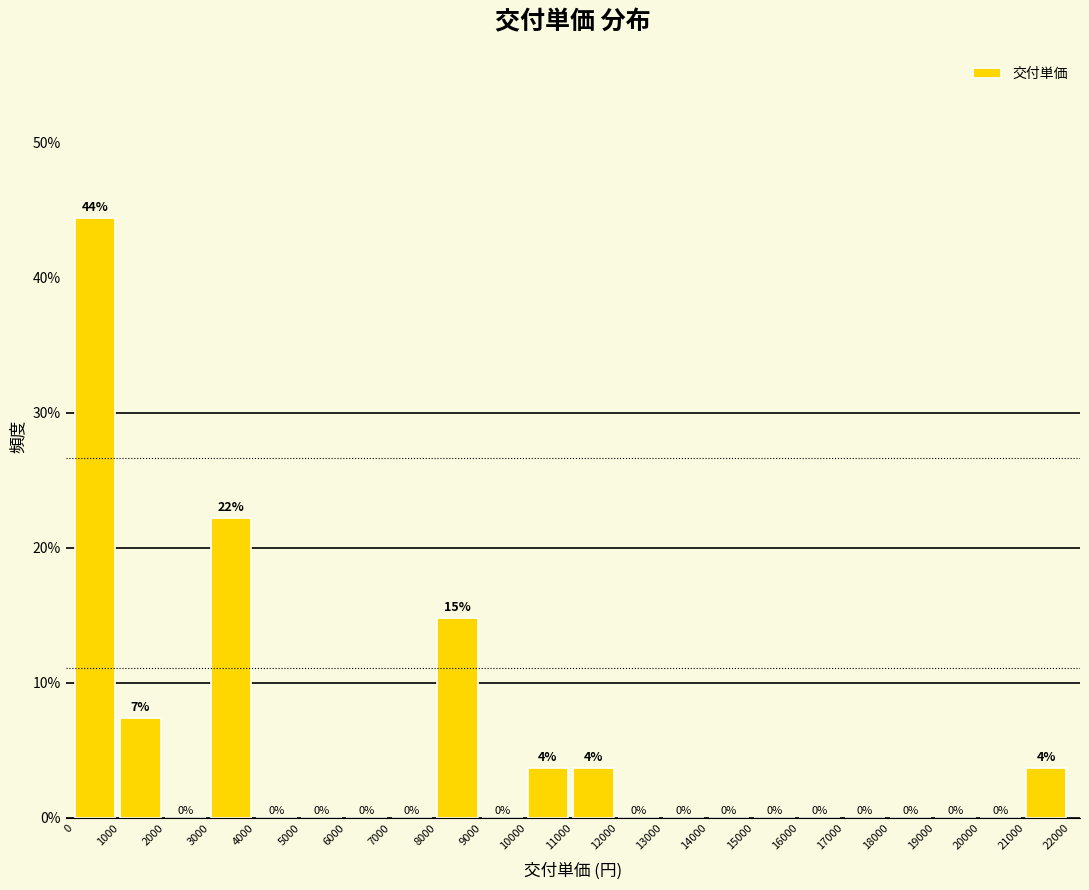

Which range on the x-axis has the tallest bar?

0 to 1000